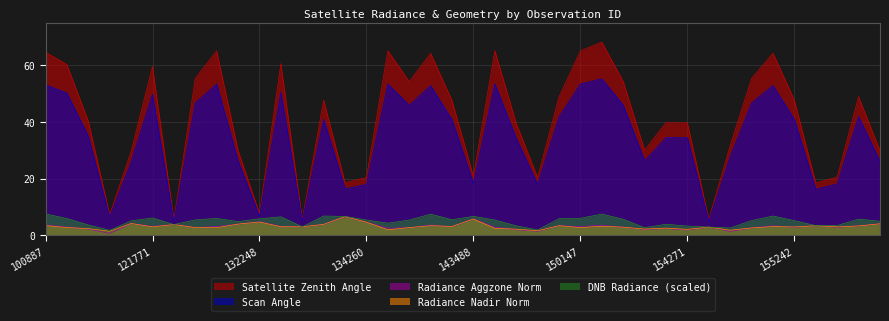

What are all the series names shown in the legend?

Satellite Zenith Angle, Scan Angle, Radiance Aggzone Norm, Radiance Nadir Norm, DNB Radiance (scaled)